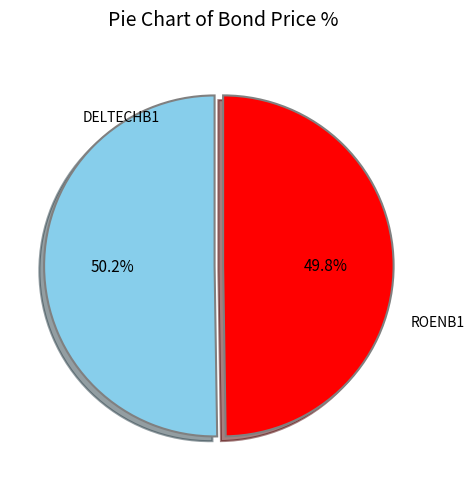

Is there a majority slice in this chart?

Yes